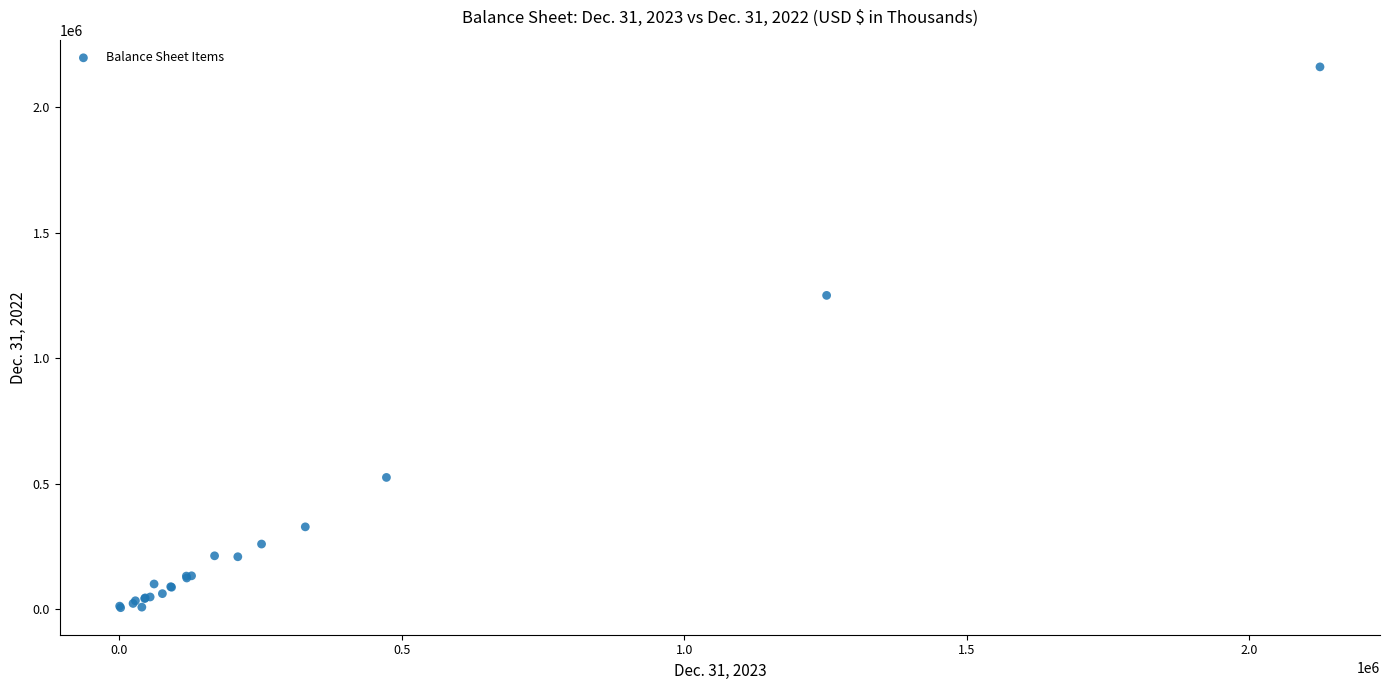

What Y value in the scatter plot is closest to 1084368?

1251277